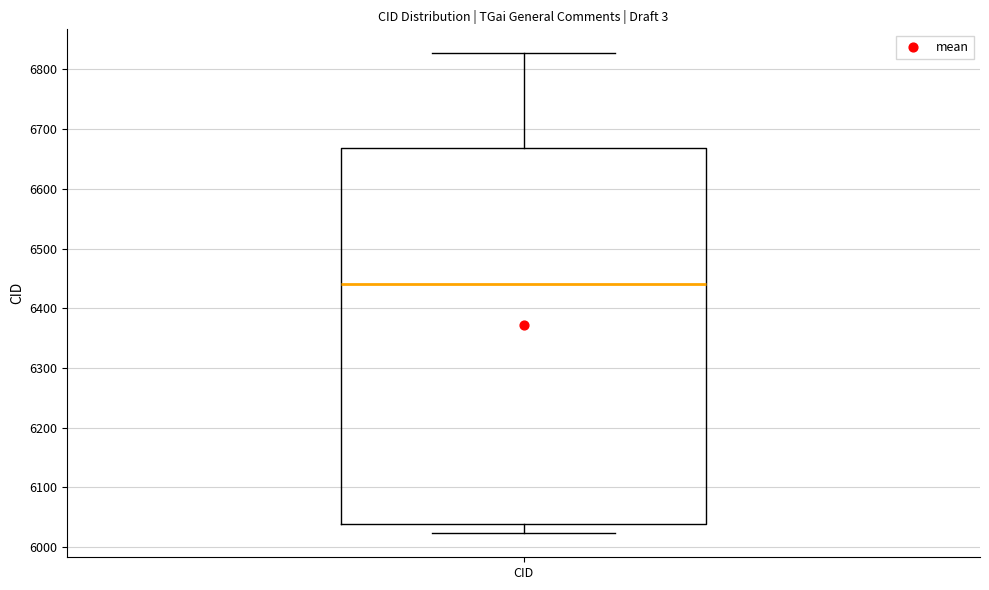

Where is the upper edge of the box for CID on the y-axis? The values are not printed on the chart, so give them approximately, as read against the axis.

6670